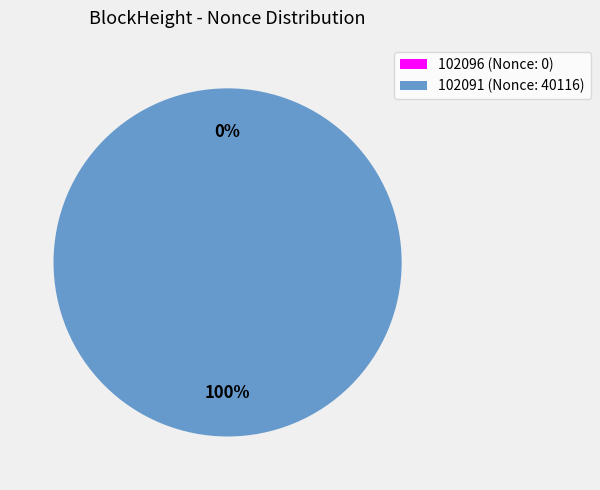

Is it true that 102096 is 0% of the pie?

True